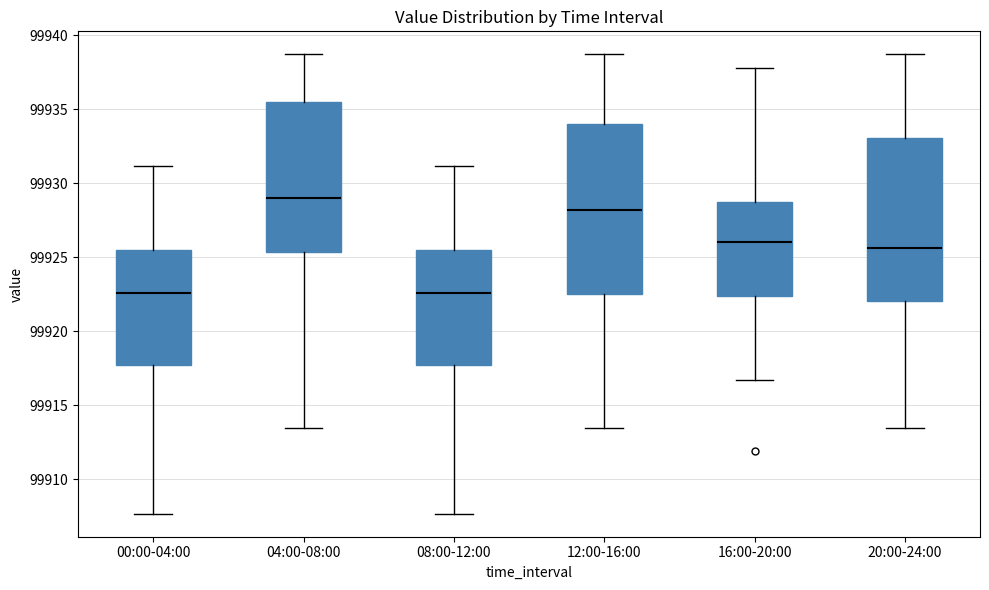

Reading left to right, transcribe this box plot: for each box, give where its median line is, the range the box spans, and where its two whiskers end, as read against the y-axis. The values are not printed on the chart, so give them approximately, as read against the axis.

00:00-04:00: median 99922.5, box 99917.5 to 99925.5, whiskers 99907.5 to 99931.0
04:00-08:00: median 99929.0, box 99925.5 to 99935.5, whiskers 99913.5 to 99938.5
08:00-12:00: median 99922.5, box 99917.5 to 99925.5, whiskers 99907.5 to 99931.0
12:00-16:00: median 99928.0, box 99922.5 to 99934.0, whiskers 99913.5 to 99938.5
16:00-20:00: median 99926.0, box 99922.5 to 99929.0, whiskers 99916.5 to 99938.0
20:00-24:00: median 99925.5, box 99922.0 to 99933.0, whiskers 99913.5 to 99938.5